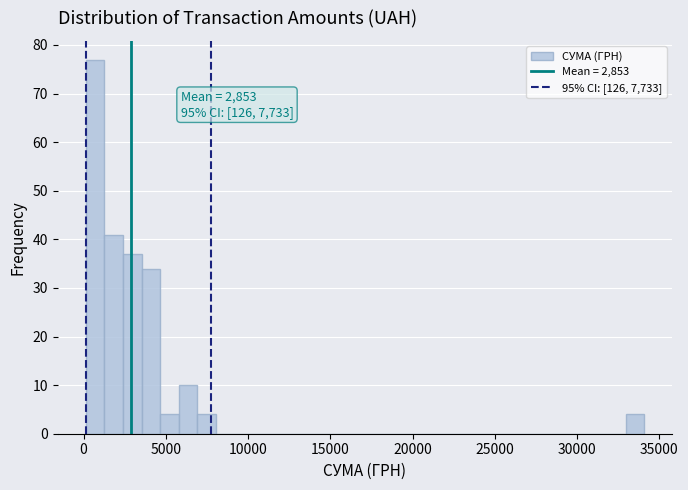

Around what value on the x-axis is the tallest bar? Give the approximate position of its centre, as read against the axis.

500